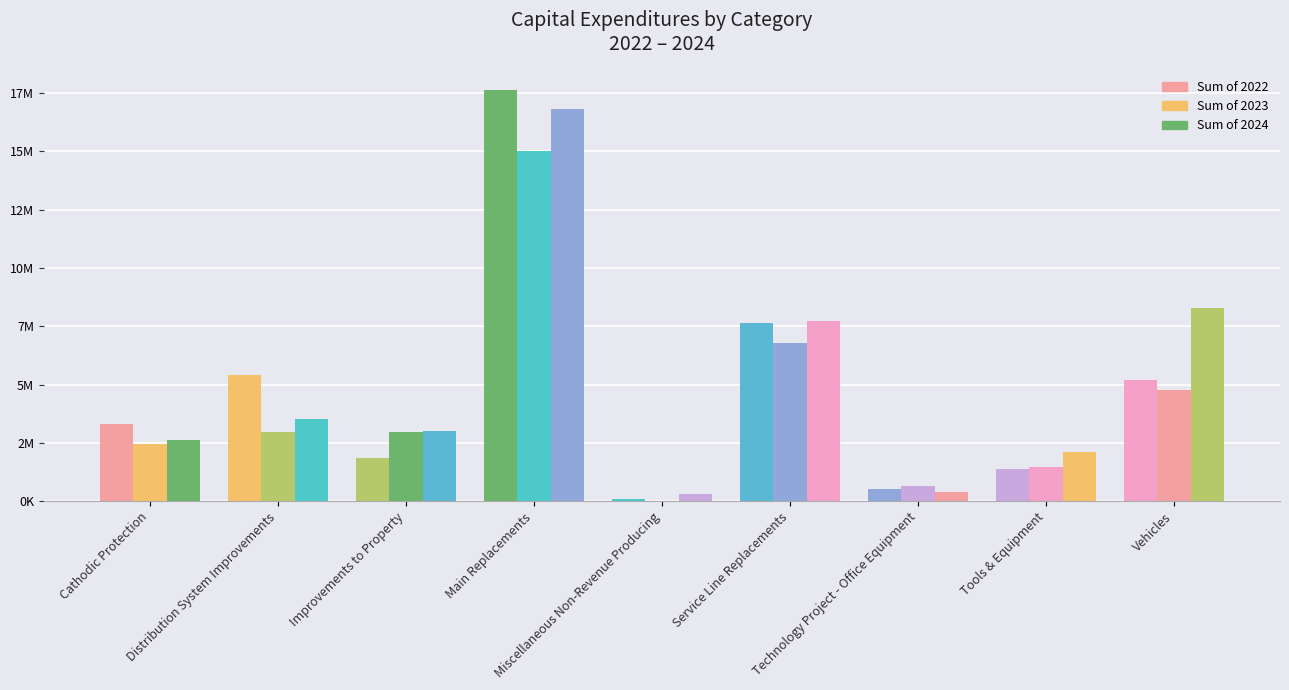

What is the difference between the maximum and minimum values in the Sum of 2022 series?

17533870.8